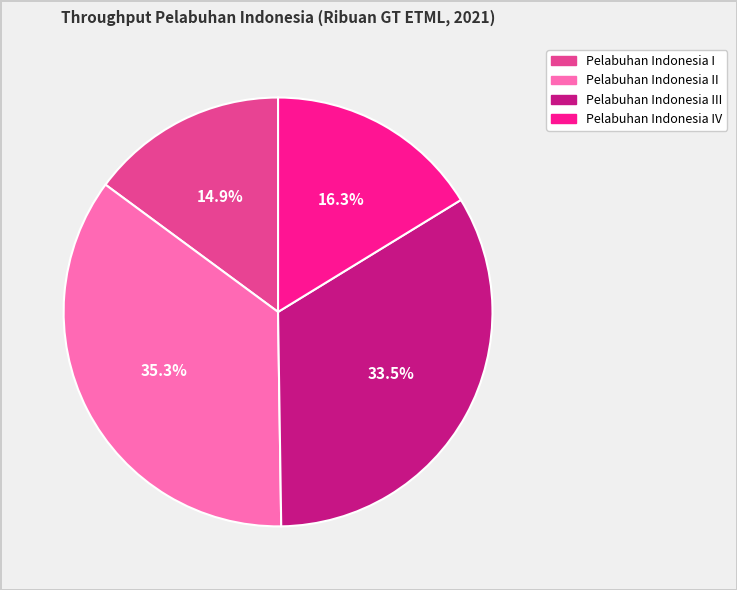

What is the smallest slice in the pie chart?

Pelabuhan Indonesia I